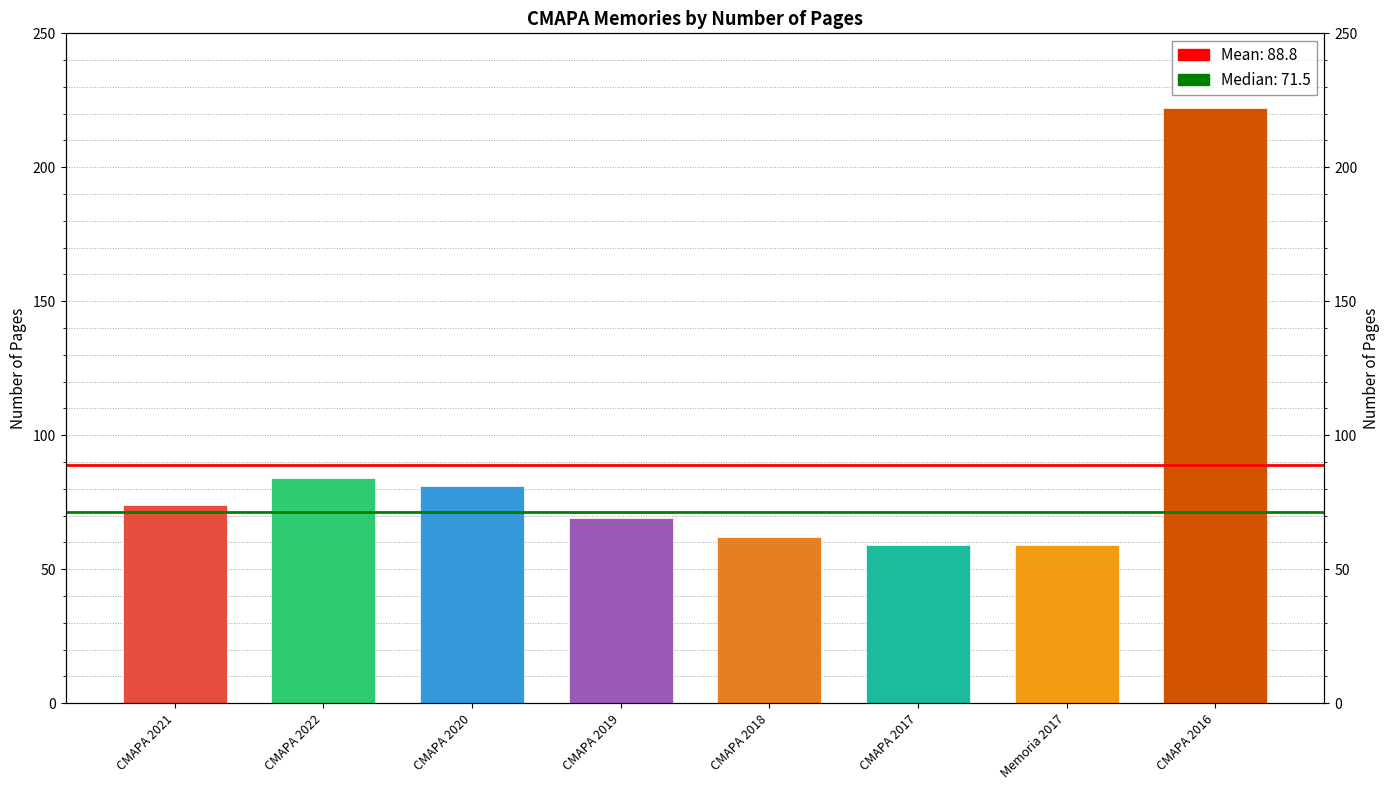

Reading left to right, extract all data points from this chart.

74	84	81	69	62	59	59	222